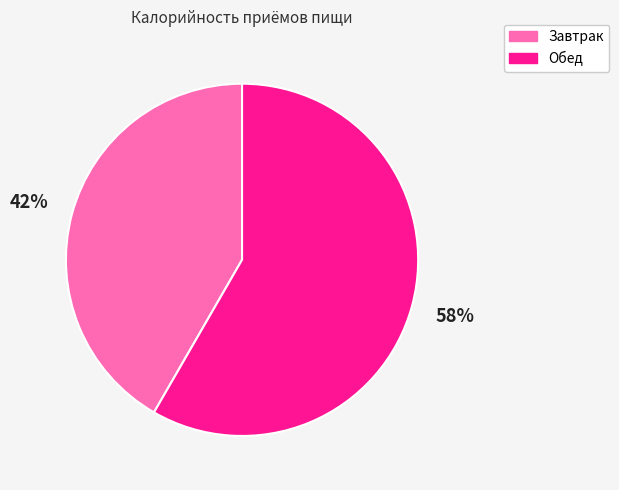

Rank the categories by value from highest to lowest.

Обед, Завтрак